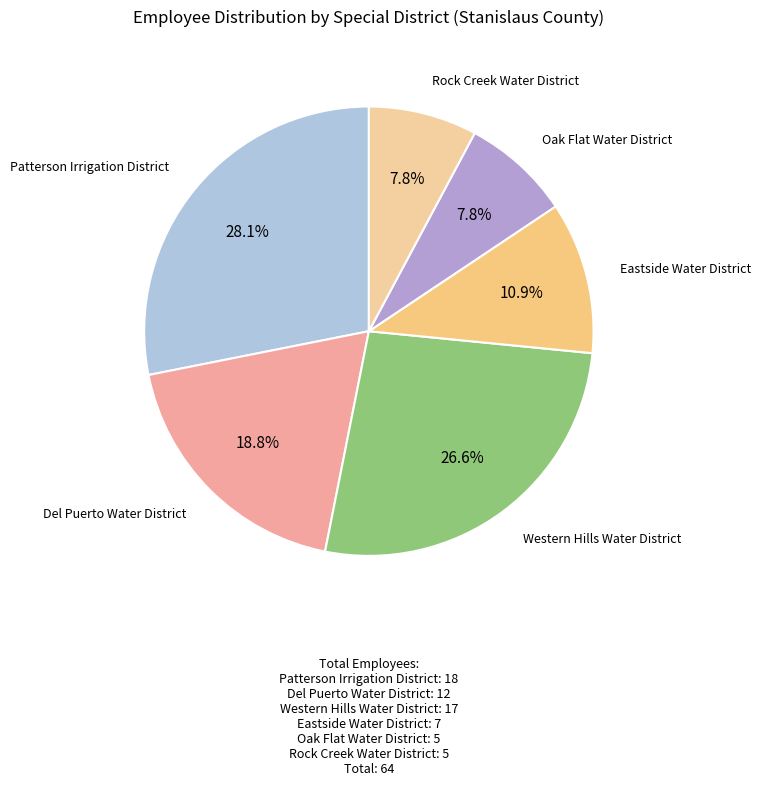

How many segments does this pie chart have?

6